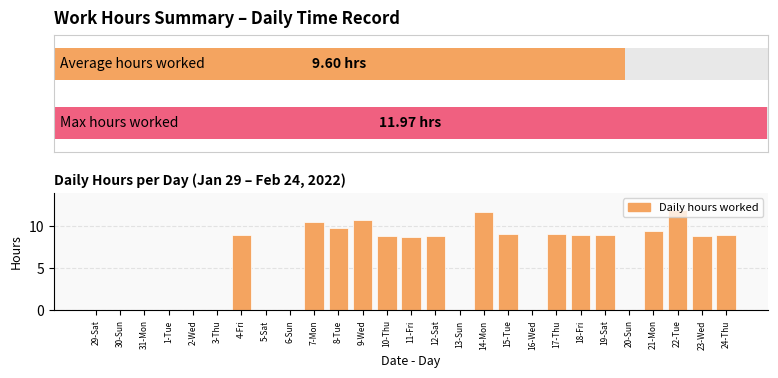

Reading left to right, what are all the values shown in this chart?

0.0	0.0	0.0	0.0	0.0	0.0	9.0	0.0	0.0	10.5	9.8	10.8	8.8	8.7	8.9	0.0	11.7	9.1	0.0	9.1	9.0	9.0	0.0	9.4	12.0	8.9	8.9